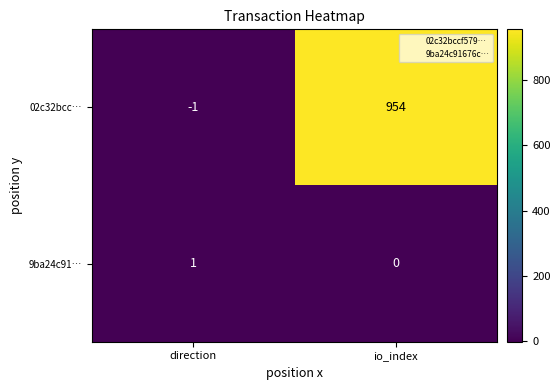

Reading left to right, list all the values displayed in this chart.

02c32bcc…: direction=-1	io_index=954
9ba24c91…: direction=1	io_index=0